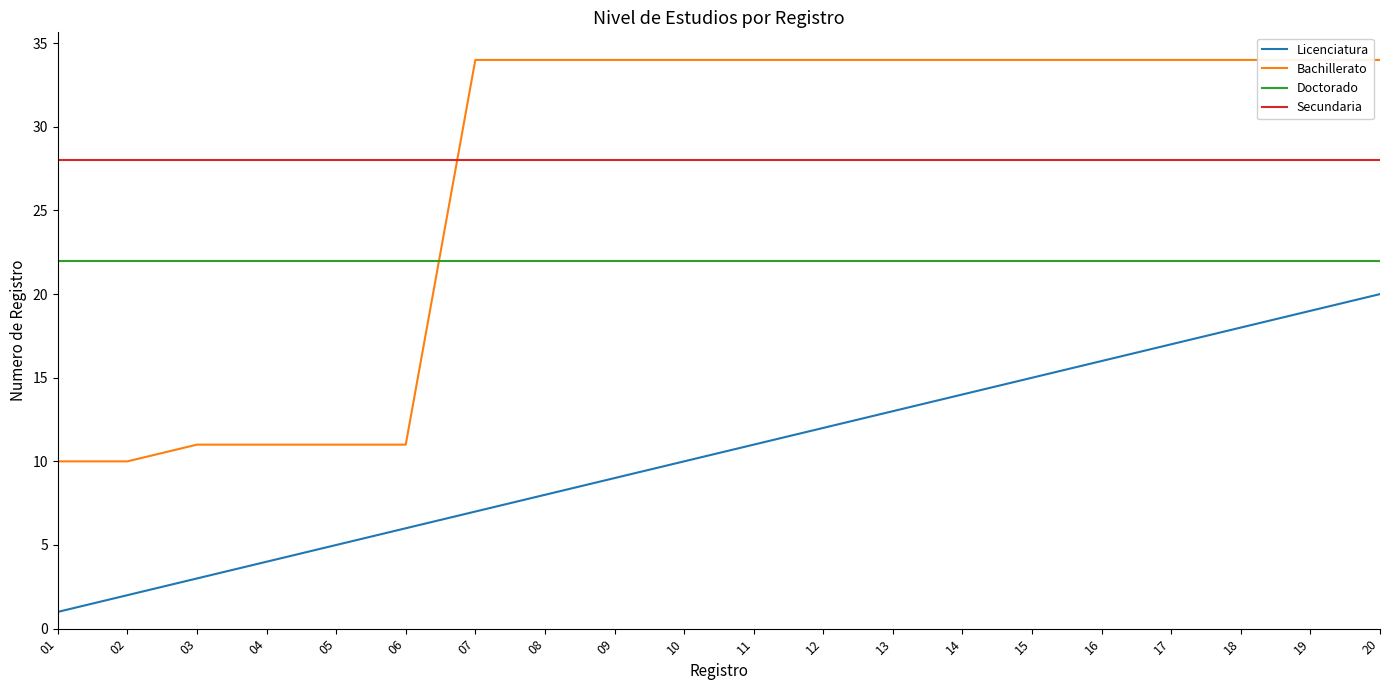

Reading left to right, what are all the values shown in this chart?

Licenciatura: 1	2	3	4	5	6	7	8	9	10	11	12	13	14	15	16	17	18	19	20
Bachillerato: 10	10	11	11	11	11	34	34	34	34	34	34	34	34	34	34	34	34	34	34
Doctorado: 22	22	22	22	22	22	22	22	22	22	22	22	22	22	22	22	22	22	22	22
Secundaria: 28	28	28	28	28	28	28	28	28	28	28	28	28	28	28	28	28	28	28	28